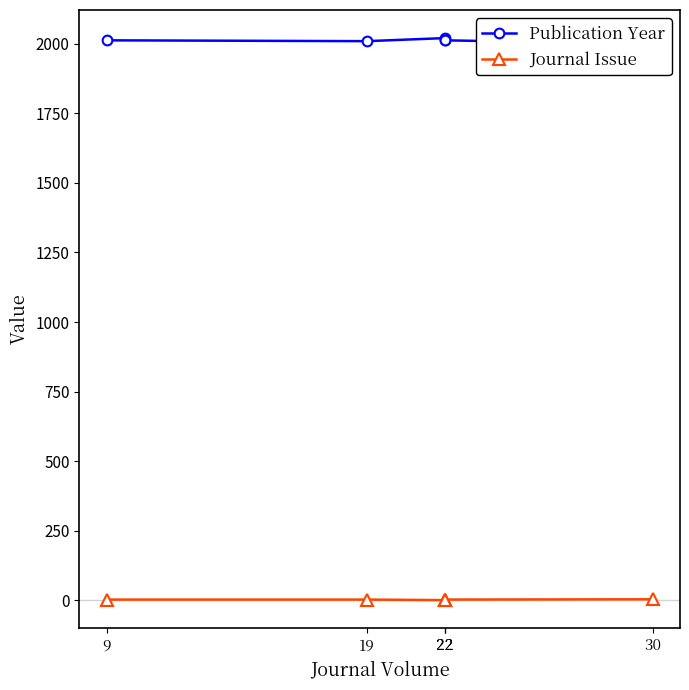

The Publication Year series shows 2020 at 22. True or false?

True